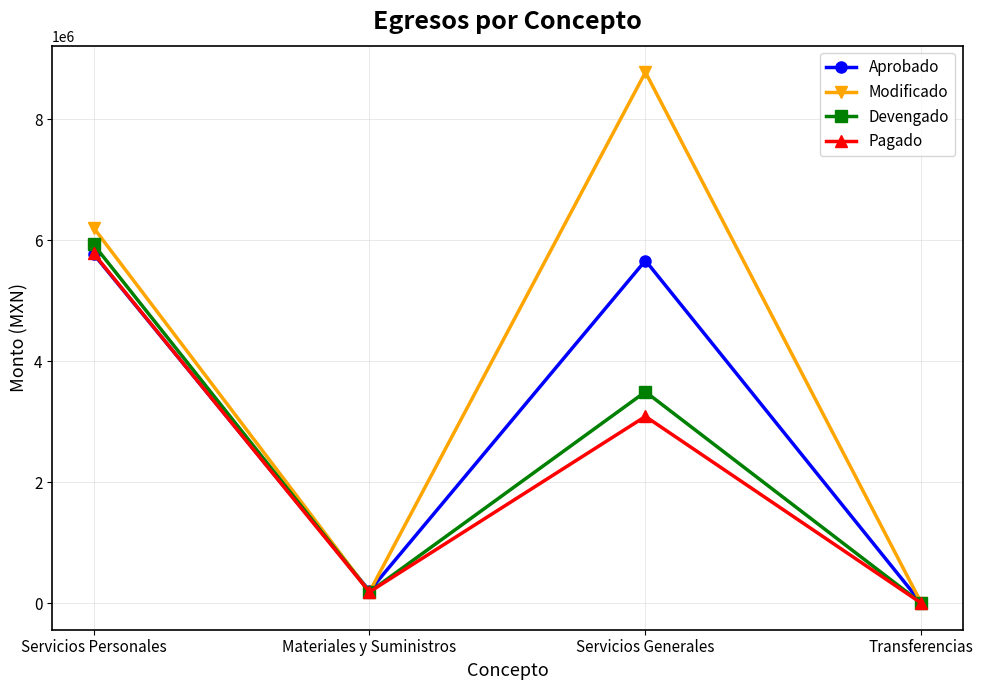

In Pagado, how many points are higher than both neighbors (excluding endpoints)?

1